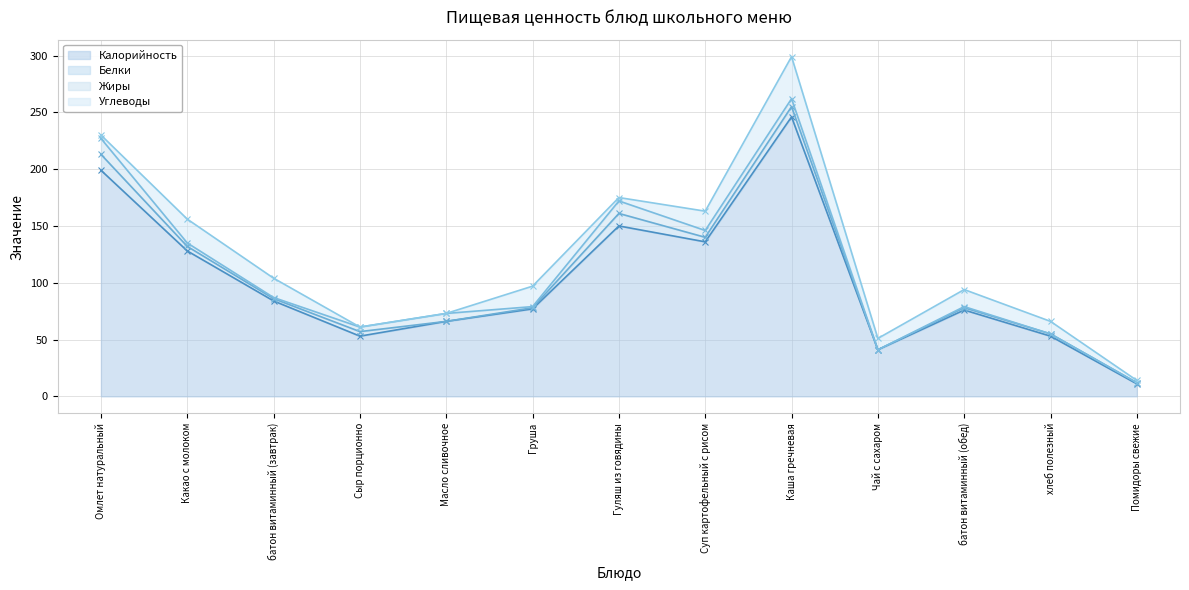

Reading left to right, list all the values displayed in this chart.

Калорийность: 199	128	84	53	66	77	150	136	246	41	76	53	11
Белки: 14	4	2	4	0	1	11	4	9	0	2	2	1
Жиры: 14	3	1	4	7	1	11	6	7	0	1	0	0
Углеводы: 3	21	17	0	0	18	3	17	37	10	15	11	2